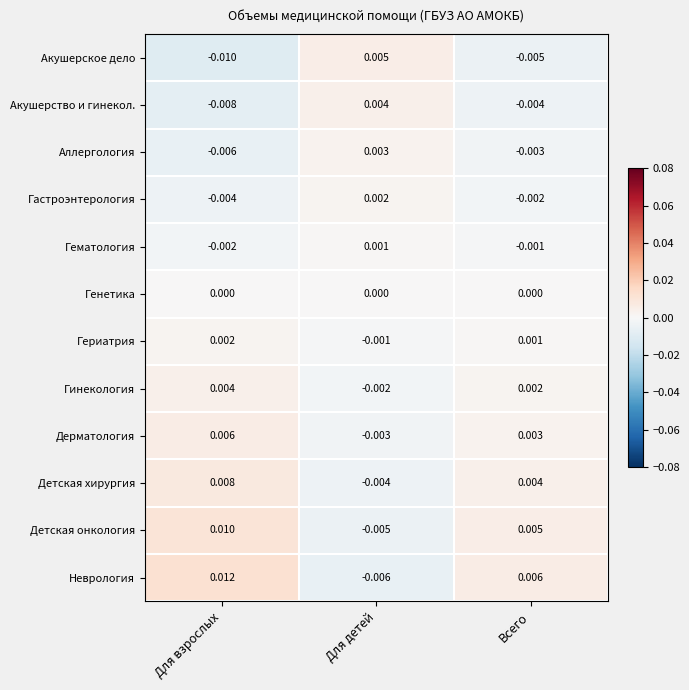

Where does the Аллергология series first go above 0?

Для детей